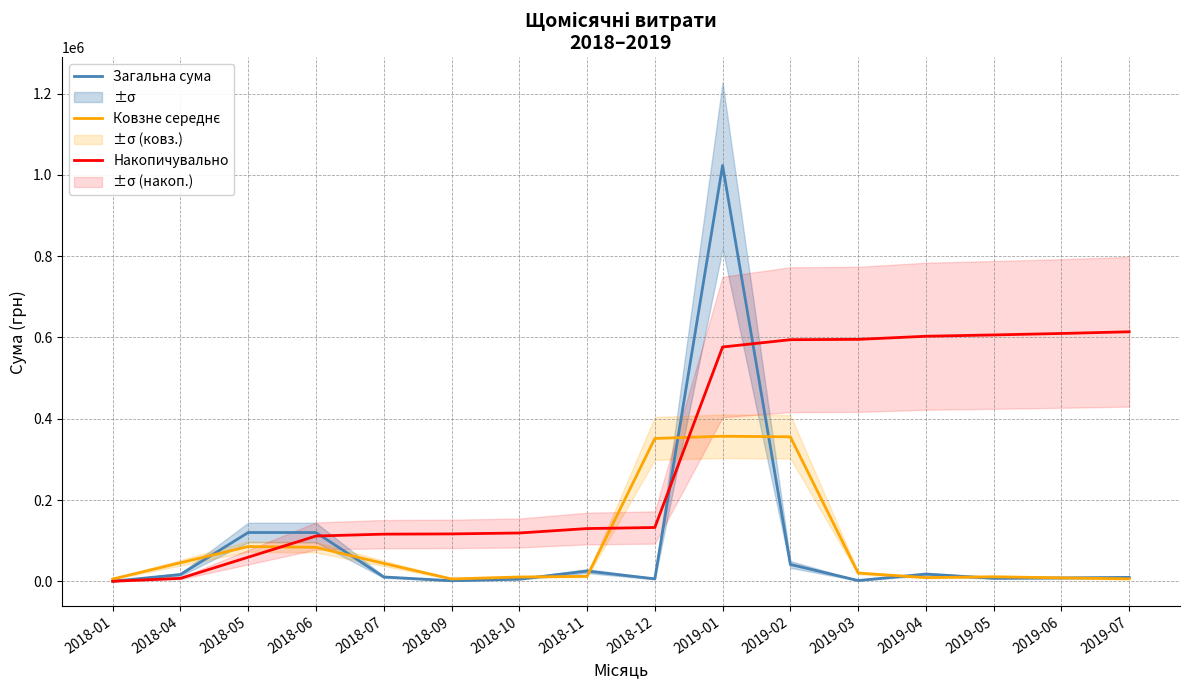

Where do Загальна сума and Накопичувально first cross each other?

2018-06 and 2018-07